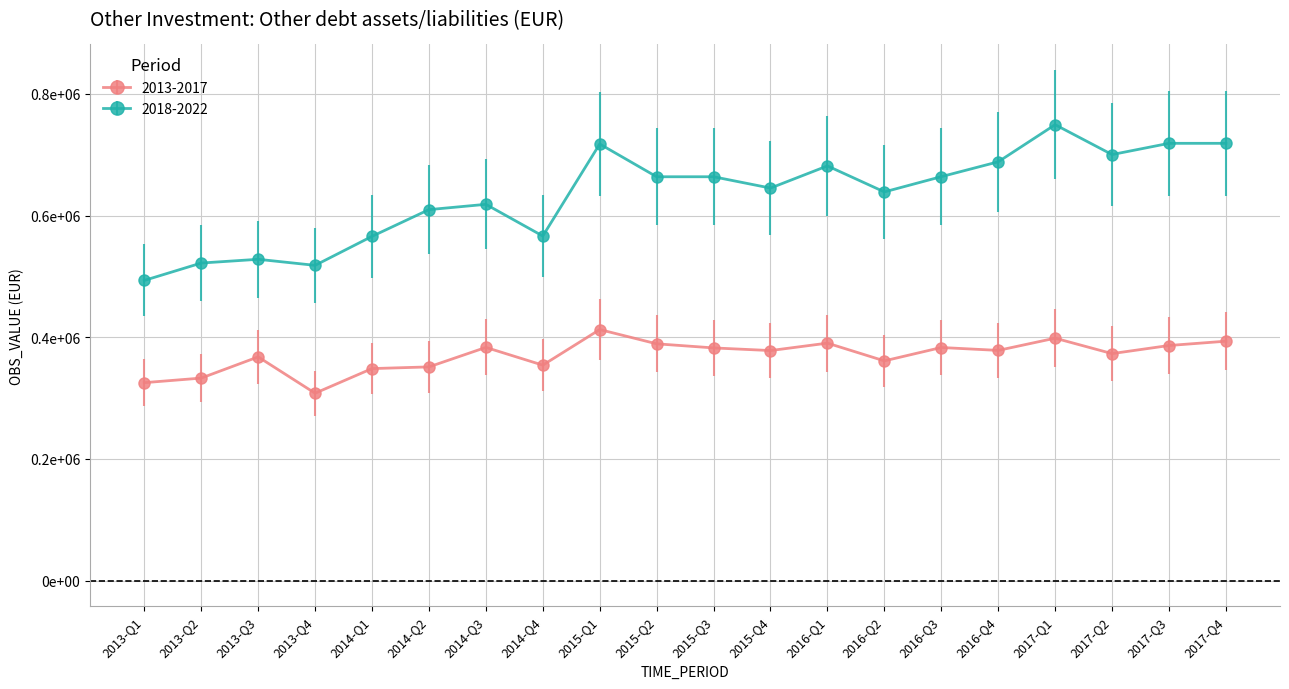

At which label does 2013-2017 first exceed 378381?

2014-Q3